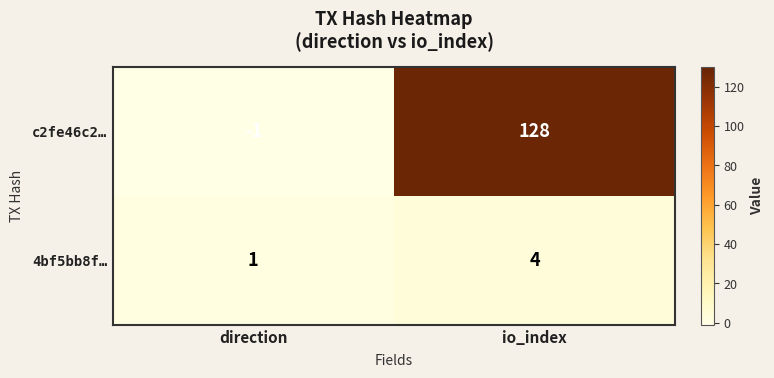

List the series in order of their peak value, highest first.

c2fe46c2…, 4bf5bb8f…